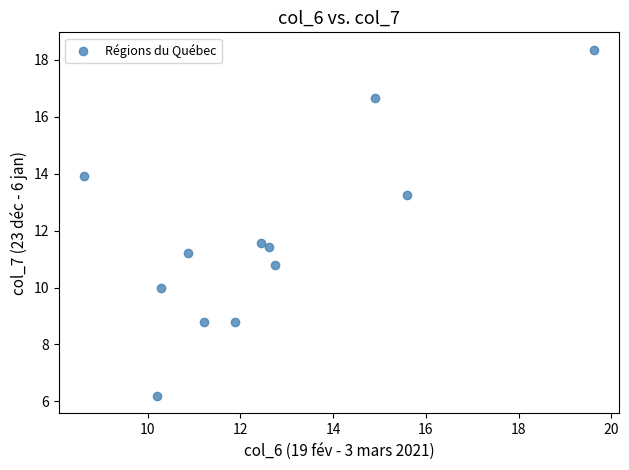

What is the average X value?

12.6